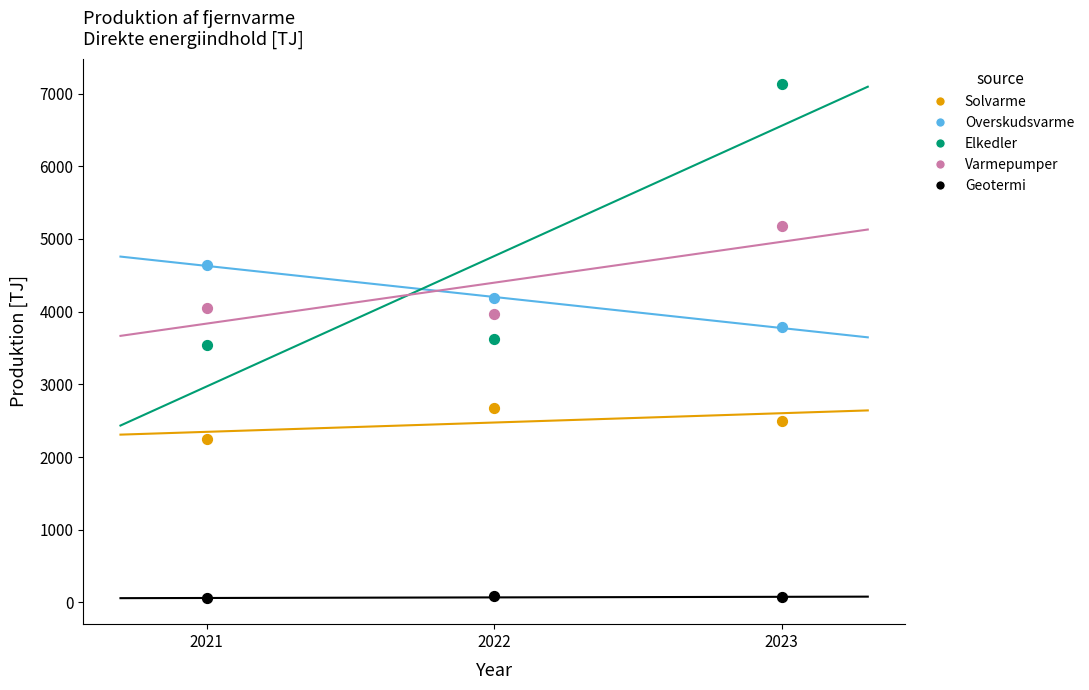

What are all the series names shown in the legend?

Solvarme, Overskudsvarme, Elkedler, Varmepumper, Geotermi